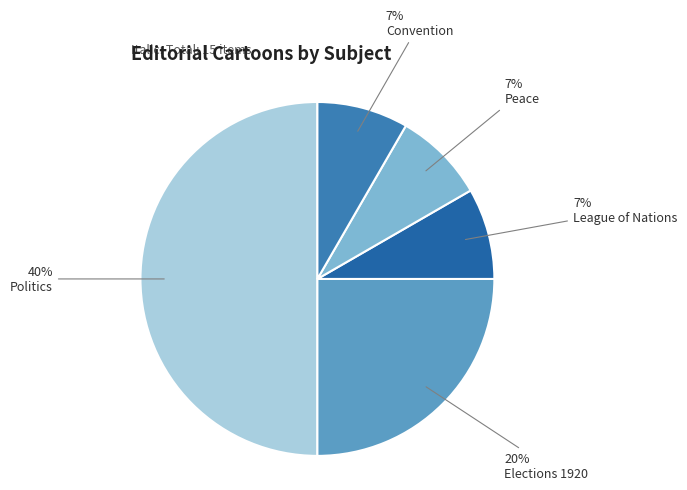

Does Politics represent more than half of the total?

No